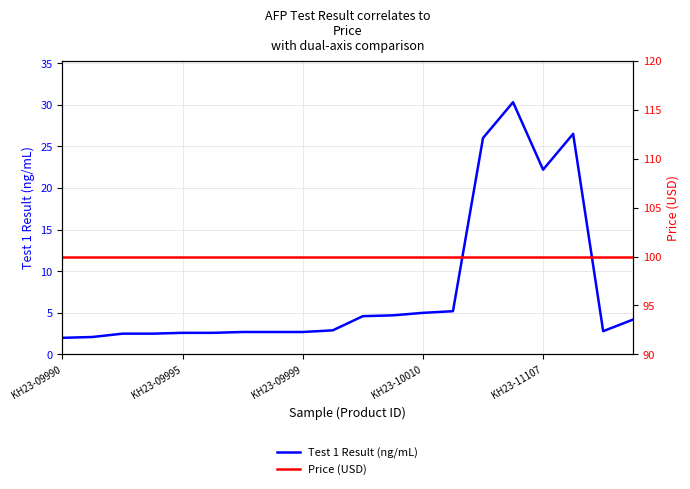

Reading left to right, transcribe all the data shown in this chart.

Test 1 Result (ng/mL): 2.0	2.1	2.5	2.5	2.6	2.6	2.7	2.7	2.7	2.9	4.6	4.7	5.0	5.2	26.0	30.3	22.2	26.5	2.8	4.2
Price (USD): 100.0	100.0	100.0	100.0	100.0	100.0	100.0	100.0	100.0	100.0	100.0	100.0	100.0	100.0	100.0	100.0	100.0	100.0	100.0	100.0